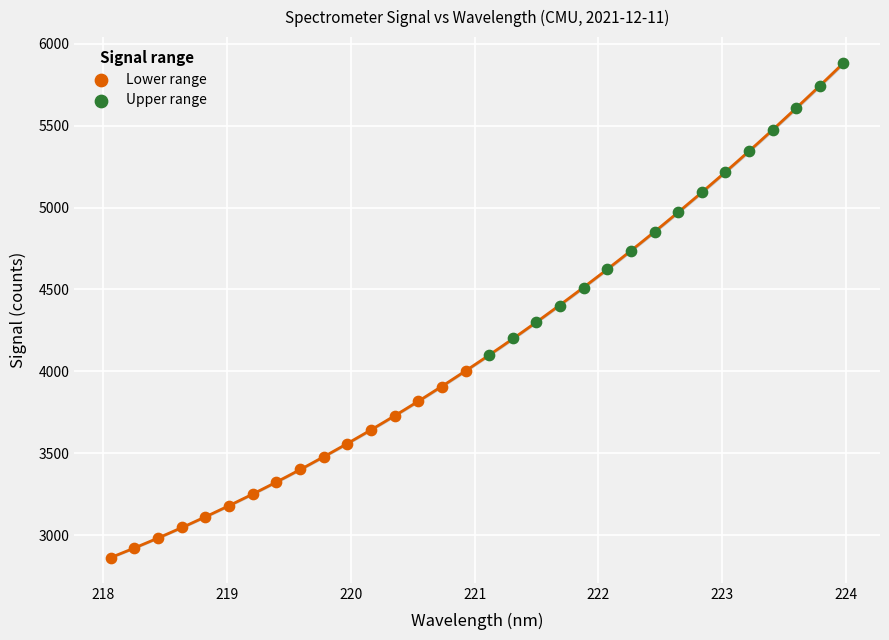

Which series reaches the maximum Y coordinate?

Upper range